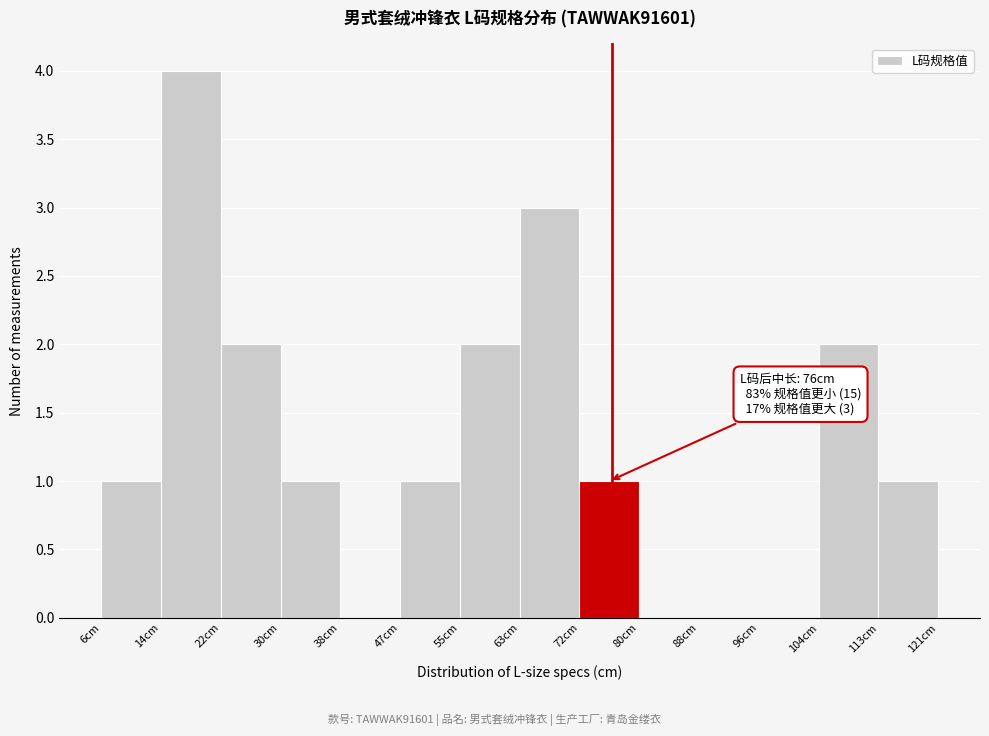

Over which range of the x-axis is the bar tallest?

14 to 22